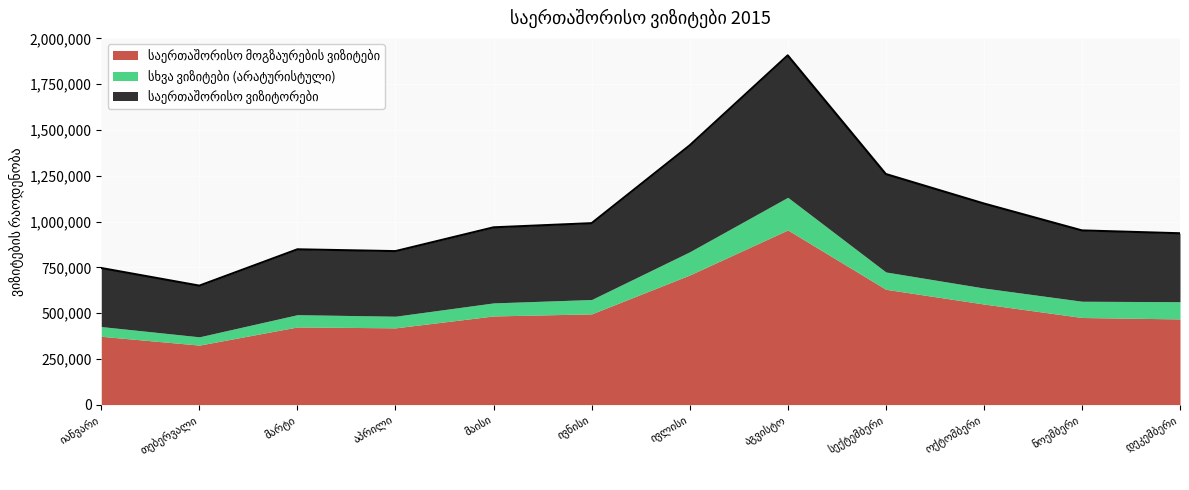

At which label does სხვა ვიზიტები (არატურისტული) first exceed 87538?

ივლისი